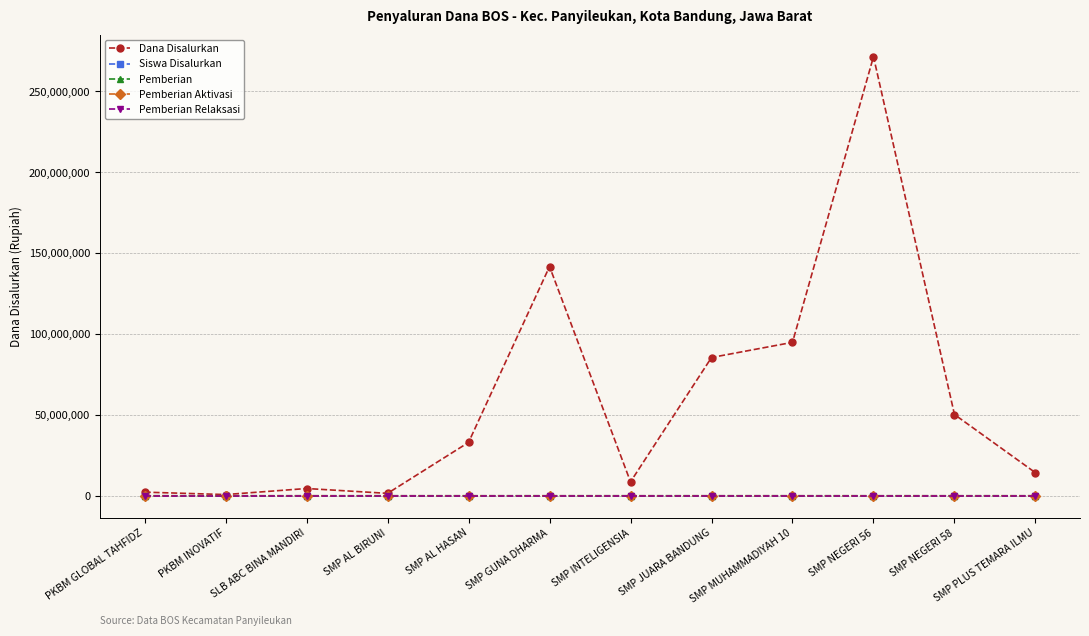

Which series has the largest range (max minus min)?

Dana Disalurkan